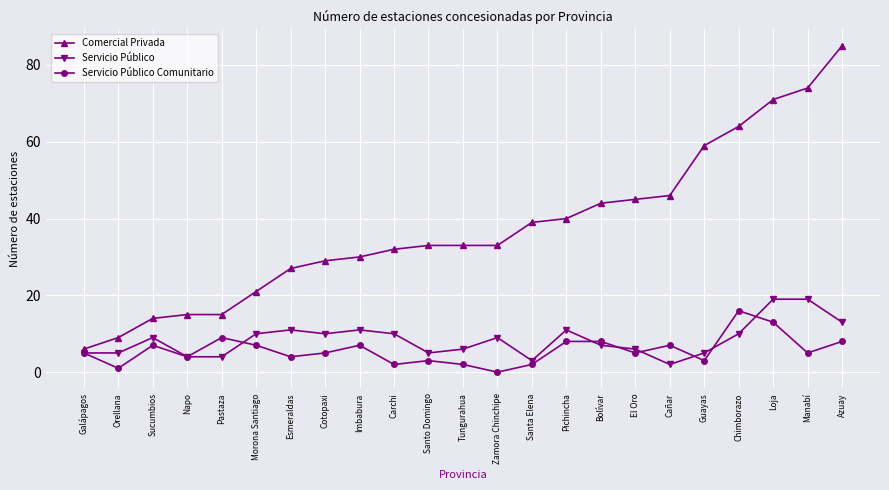

Reading left to right, what are all the values shown in this chart?

Comercial Privada: 6	9	14	15	15	21	27	29	30	32	33	33	33	39	40	44	45	46	59	64	71	74	85
Servicio Público: 5	5	9	4	4	10	11	10	11	10	5	6	9	3	11	7	6	2	5	10	19	19	13
Servicio Público Comunitario: 5	1	7	4	9	7	4	5	7	2	3	2	0	2	8	8	5	7	3	16	13	5	8